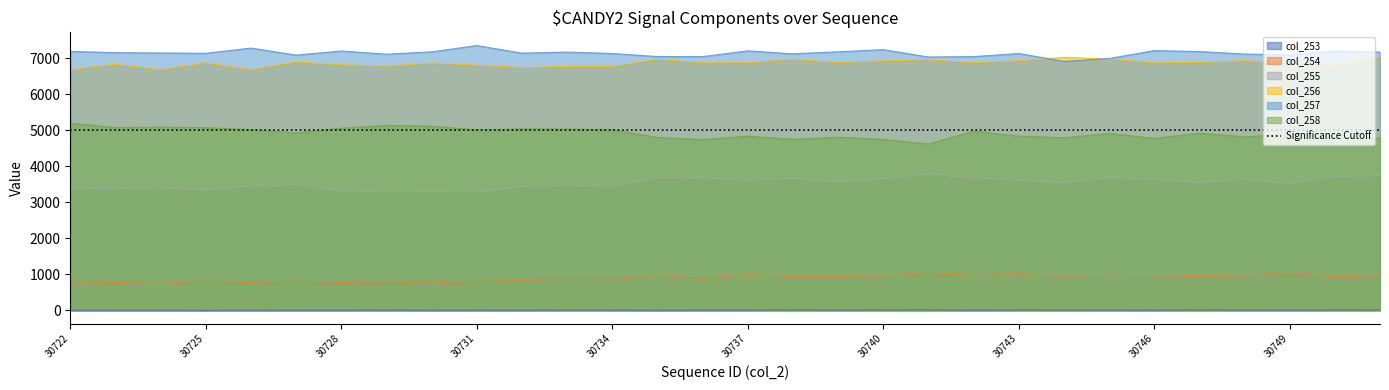

Which label corresponds to the smallest value in the chart?

30725